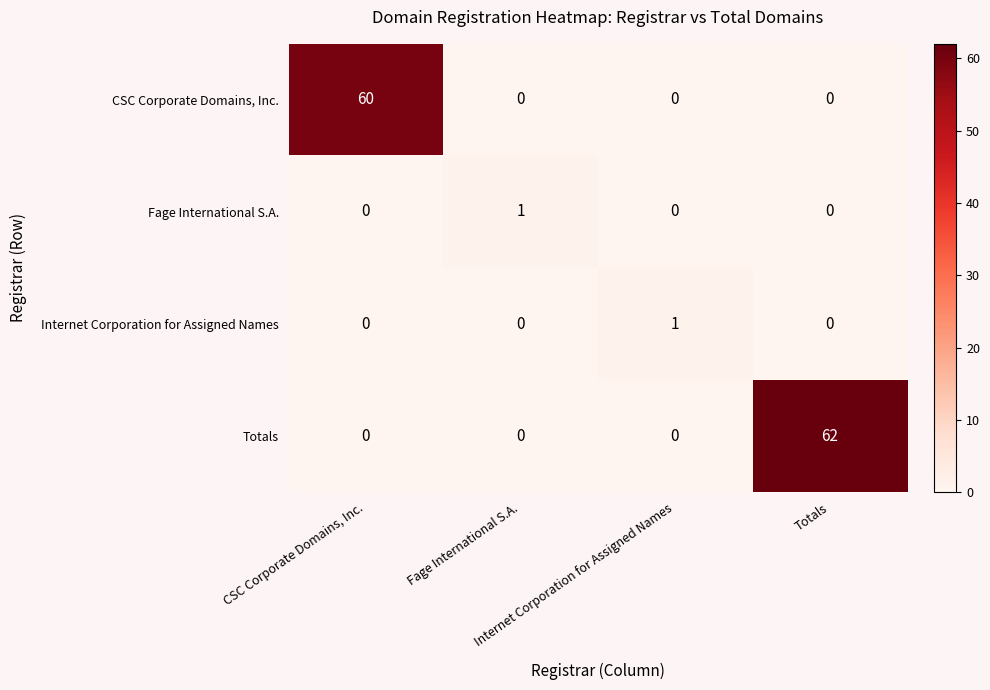

At which category is the sum across all series the highest?

Totals